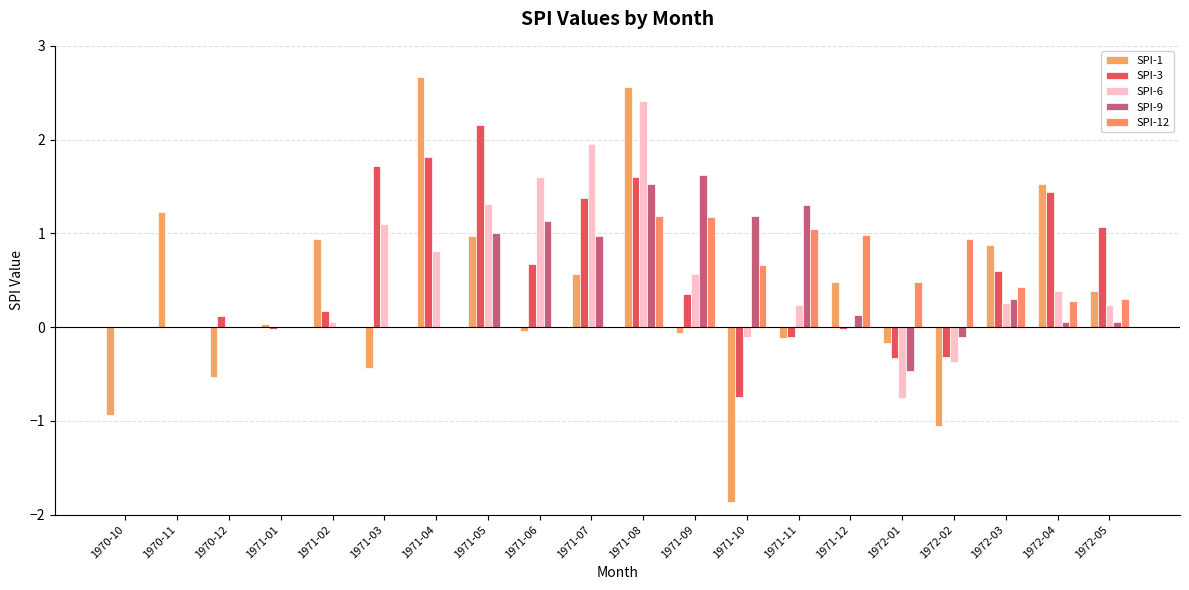

Rank the series by their maximum value, from highest to lowest.

SPI-1, SPI-6, SPI-3, SPI-9, SPI-12